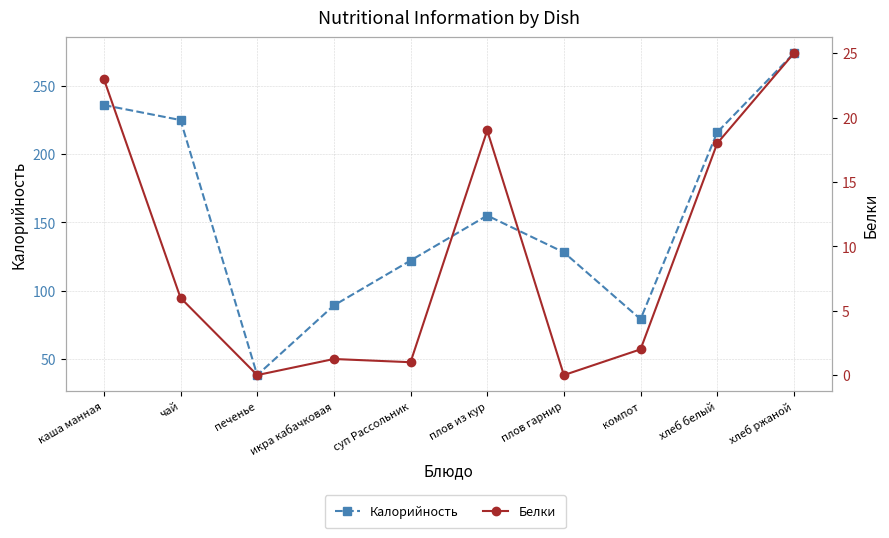

List the labels in order of Белки value, smallest first.

печенье, плов гарнир, суп Рассольник, икра кабачковая, компот, чай, хлеб белый, плов из кур, каша манная, хлеб ржаной